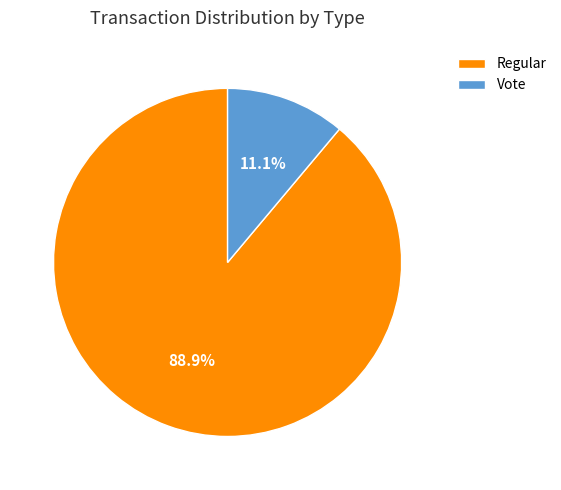

Rank the categories by value from highest to lowest.

Regular, Vote